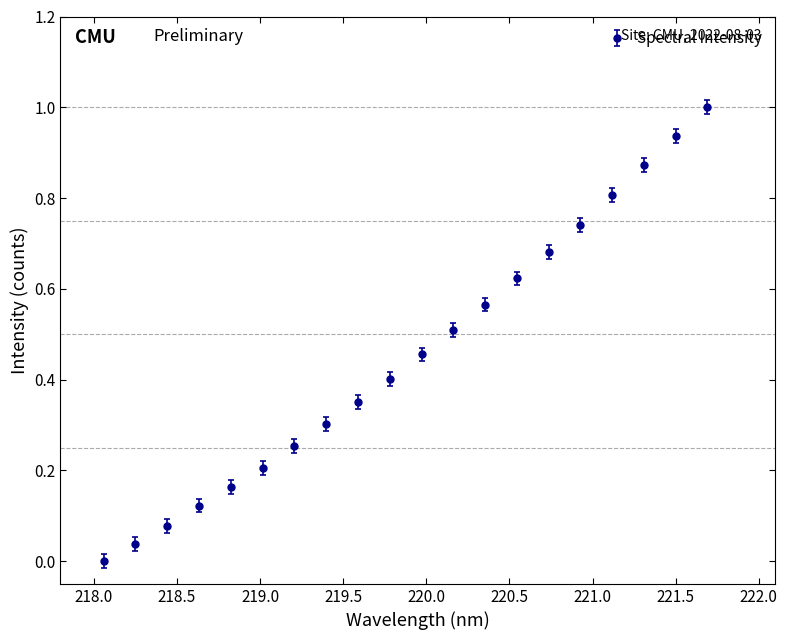

True or false: there are more than 0 points higher than both neighbors.

False